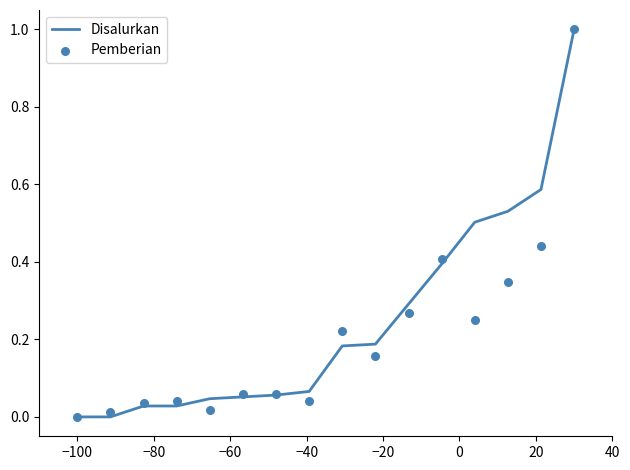

What are all the series names shown in the legend?

Disalurkan, Pemberian